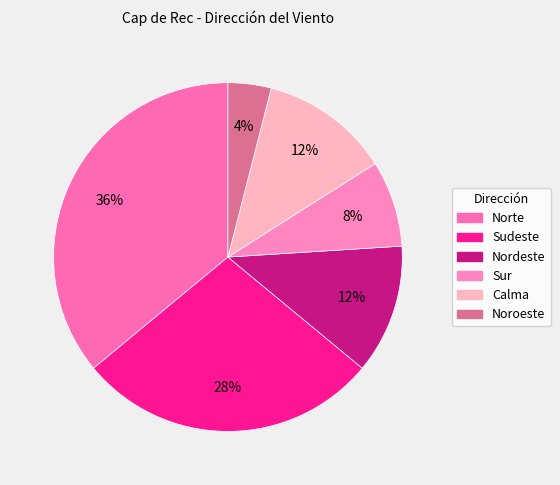

How many slices are in this pie chart?

6